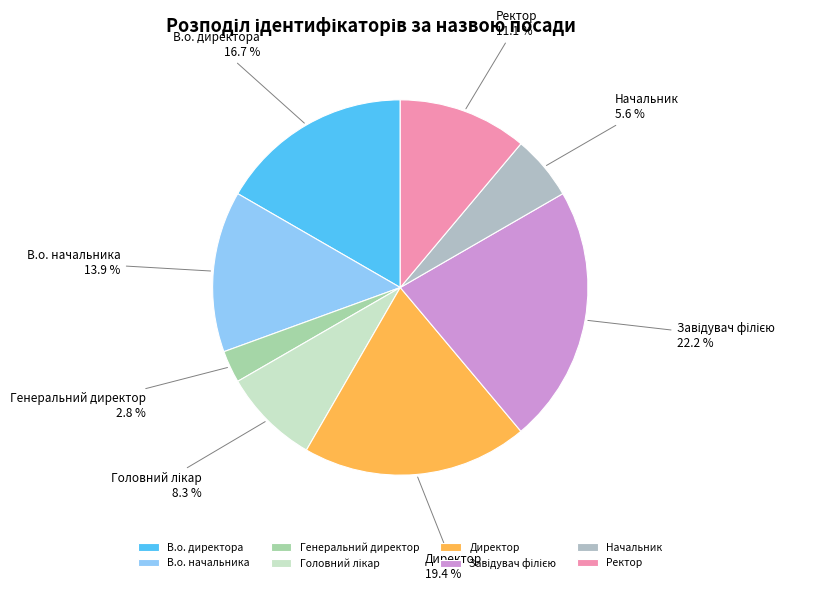

What is the ratio of the value at Генеральний директор to the value at Начальник?

0.5